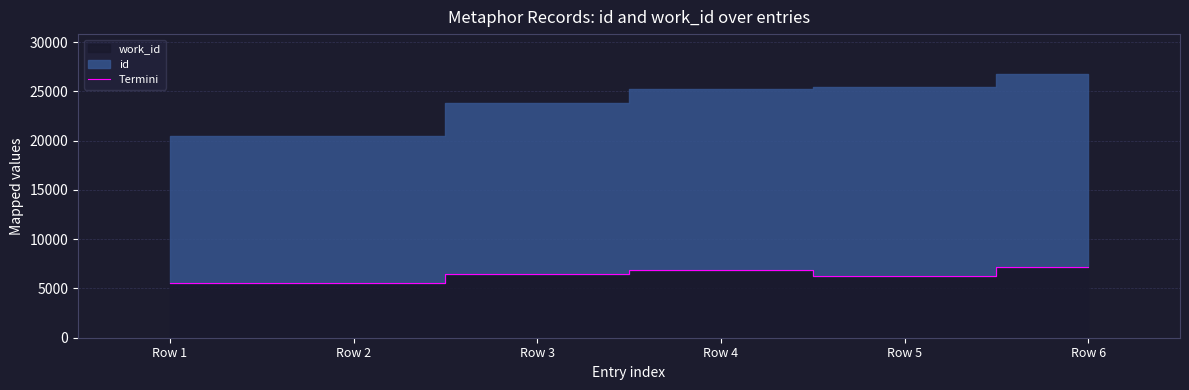

List the labels in order of value, smallest first.

Row 1, Row 2, Row 5, Row 3, Row 4, Row 6